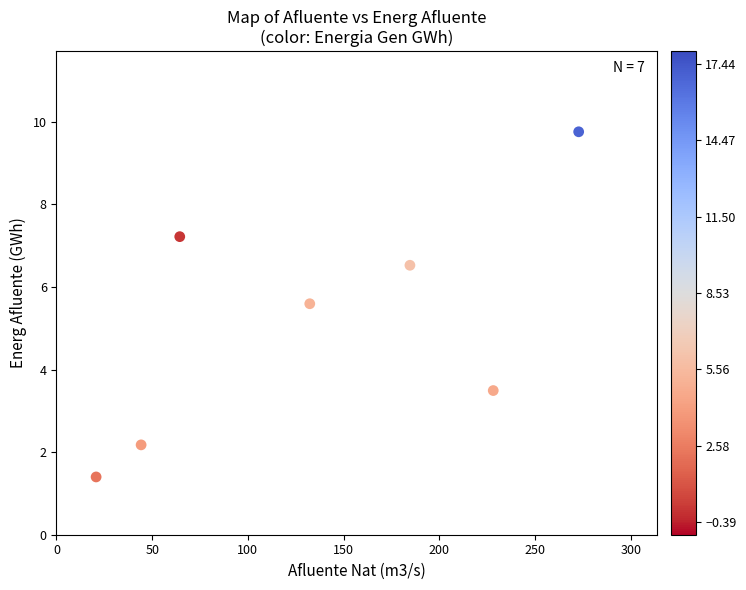

What is the range of X values (max minus min)?

252.1